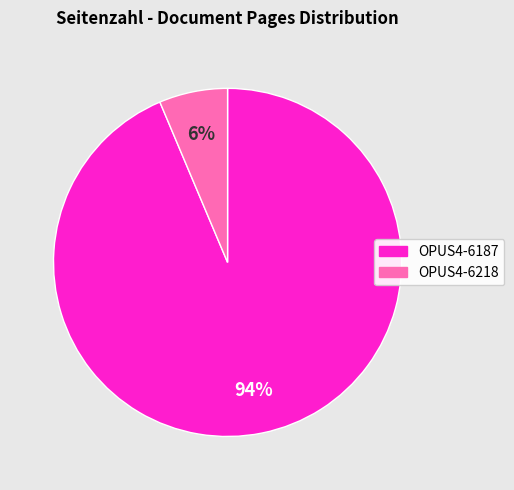

To the nearest percent, what portion does OPUS4-6218 represent?

6%